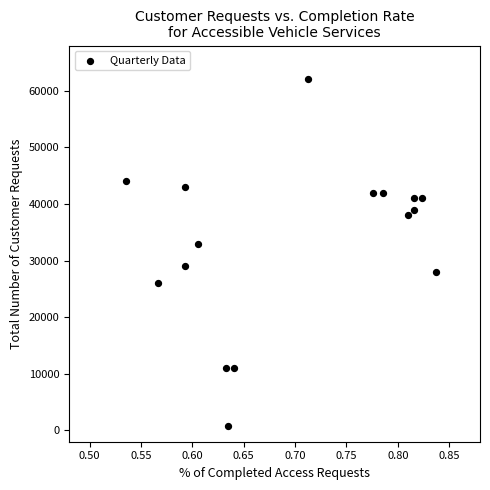

What is the range of Y values (max minus min)?

61200